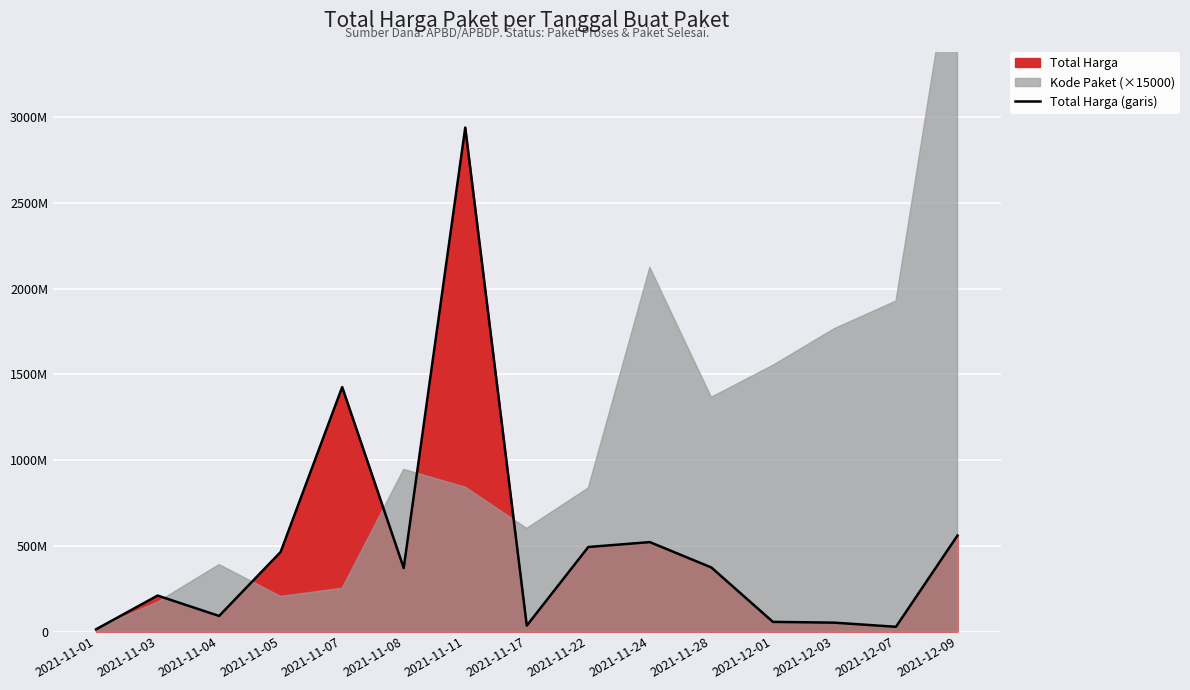

The chart shows a value of 569941568 at 2021-11-08. True or false?

False